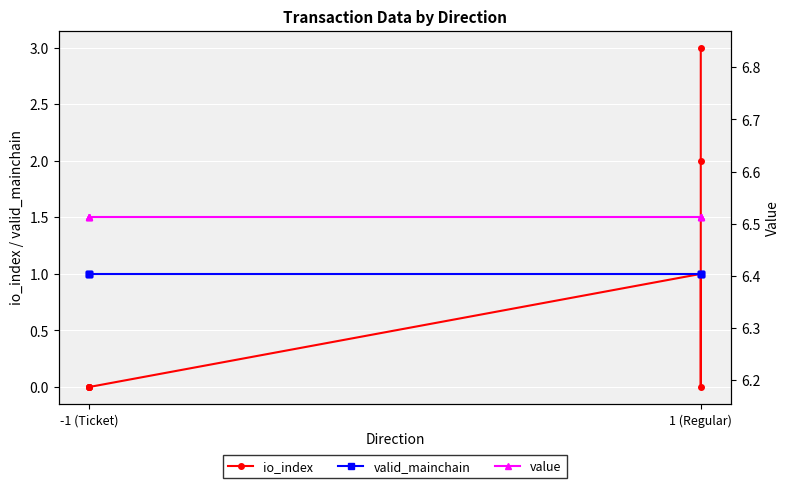

Reading left to right, what are all the values shown in this chart?

io_index: 0.0	0.0	0.0	0.0	1.0	0.0	2.0	3.0
valid_mainchain: 1.0	1.0	1.0	1.0	1.0	1.0	1.0	1.0
value: 6.5	6.5	6.5	6.5	6.5	6.5	6.5	6.5